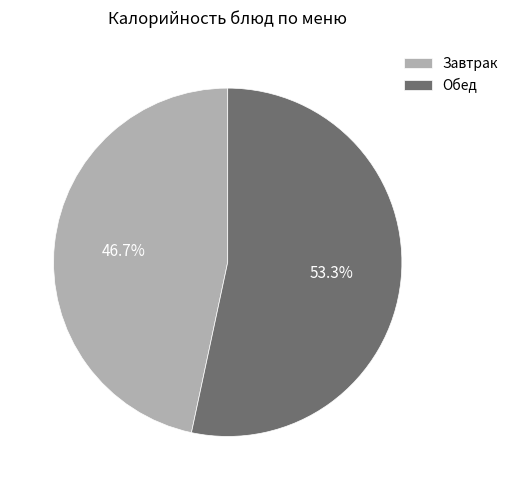

Is the sum of Завтрак and Обед greater than half?

Yes